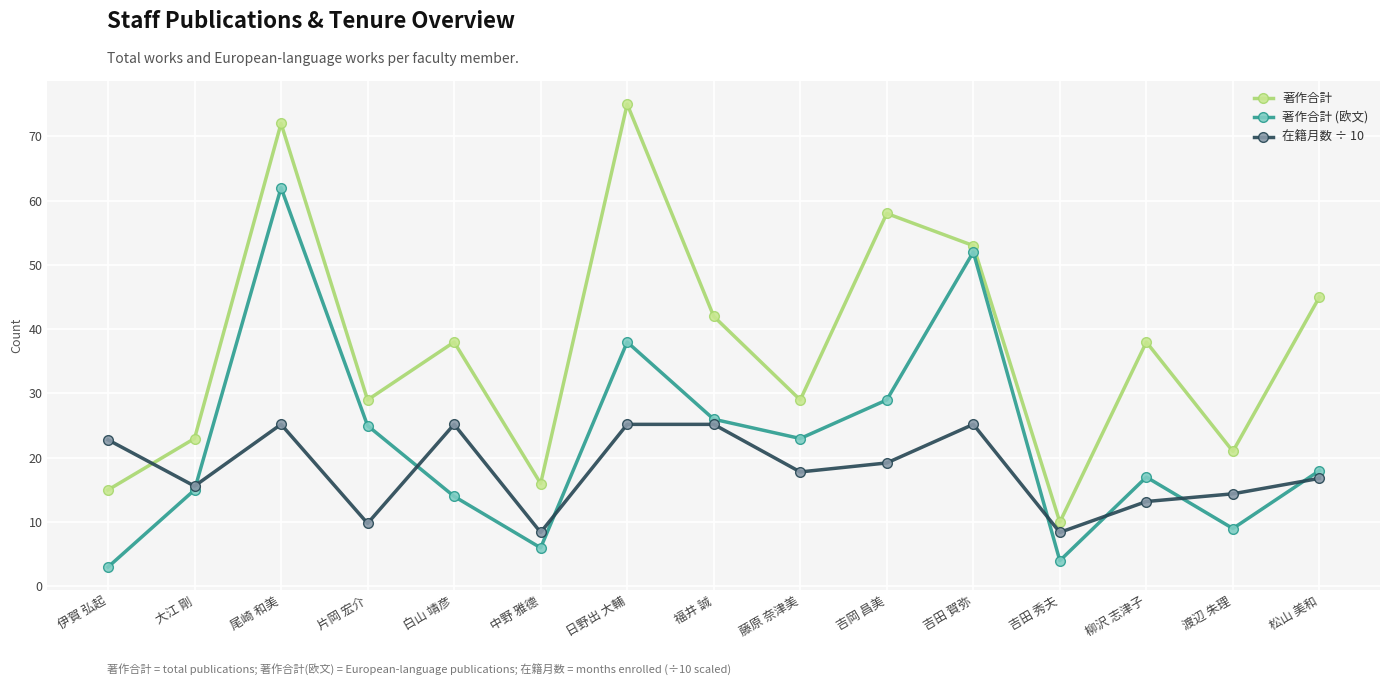

In 著作合計, how many points are lower than both neighbors (excluding endpoints)?

5